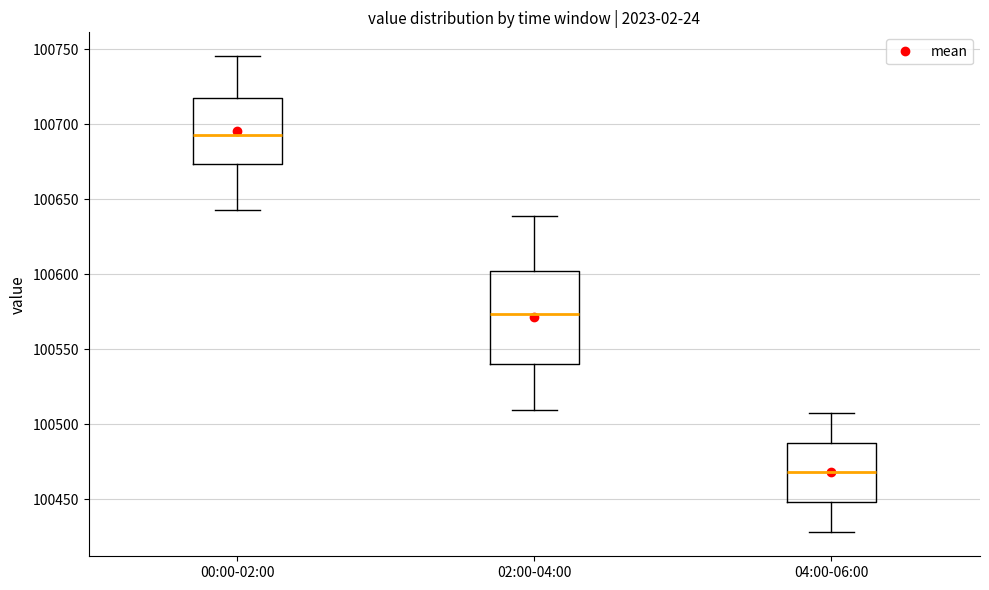

Reading left to right, transcribe this box plot: for each box, give where its median line is, the range the box spans, and where its two whiskers end, as read against the y-axis. The values are not printed on the chart, so give them approximately, as read against the axis.

00:00-02:00: median 100695, box 100675 to 100720, whiskers 100645 to 100745
02:00-04:00: median 100575, box 100540 to 100600, whiskers 100510 to 100640
04:00-06:00: median 100470, box 100450 to 100490, whiskers 100430 to 100510